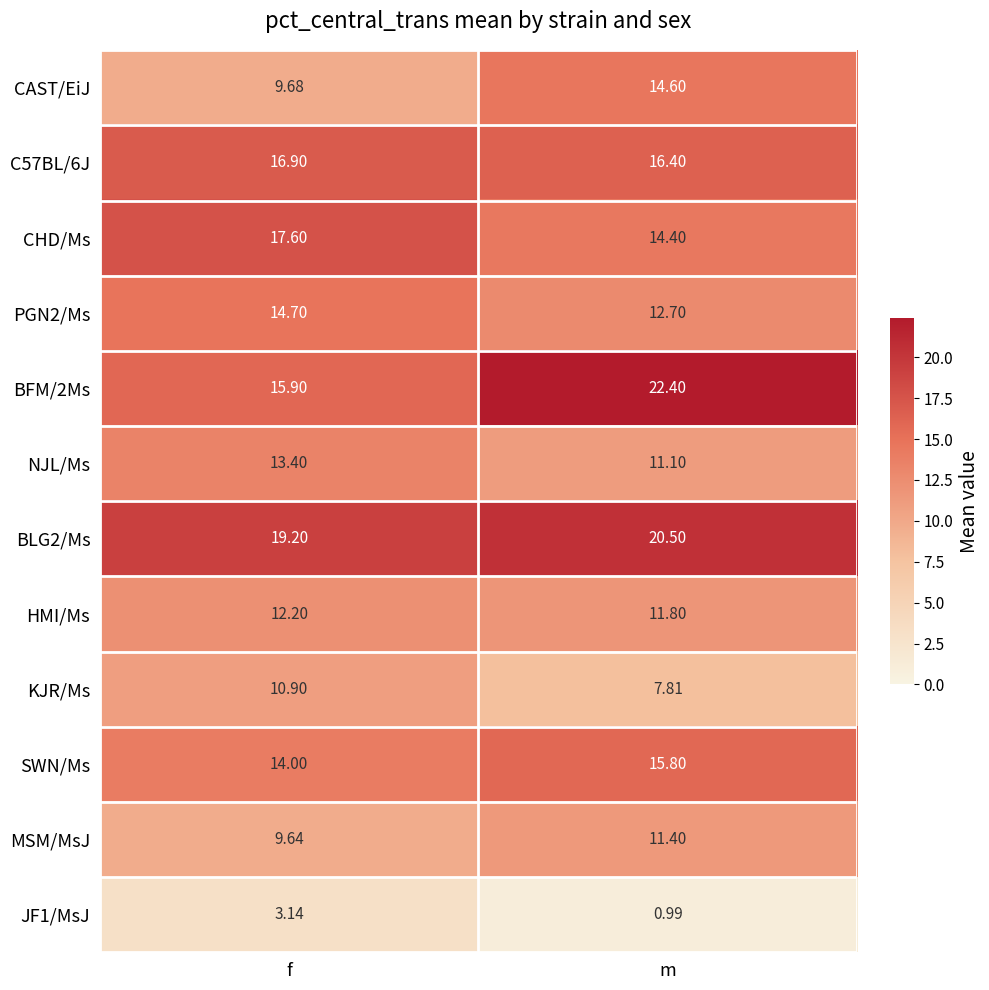

At which category is the sum across all series the highest?

m